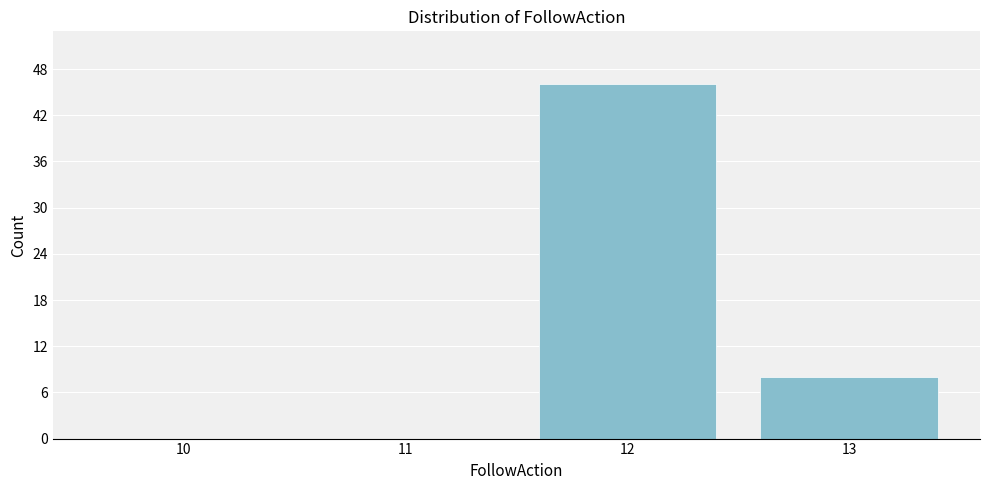

Reading left to right, transcribe all the data shown in this chart.

10=0	11=0	12=46	13=8